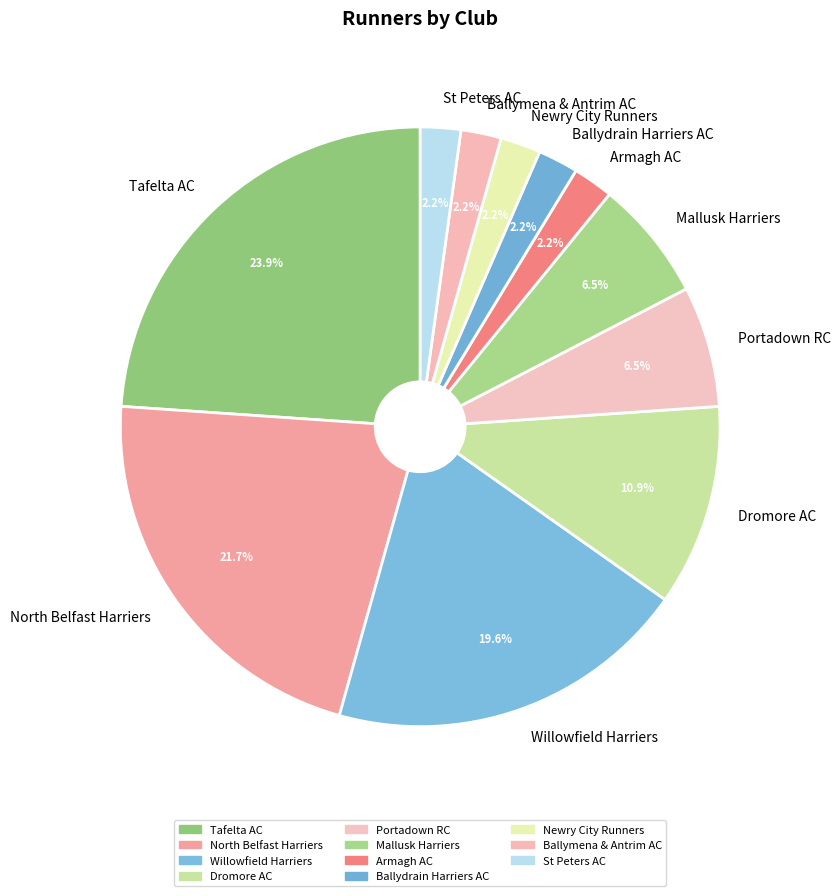

Which has a higher value, Dromore AC or Armagh AC?

Dromore AC